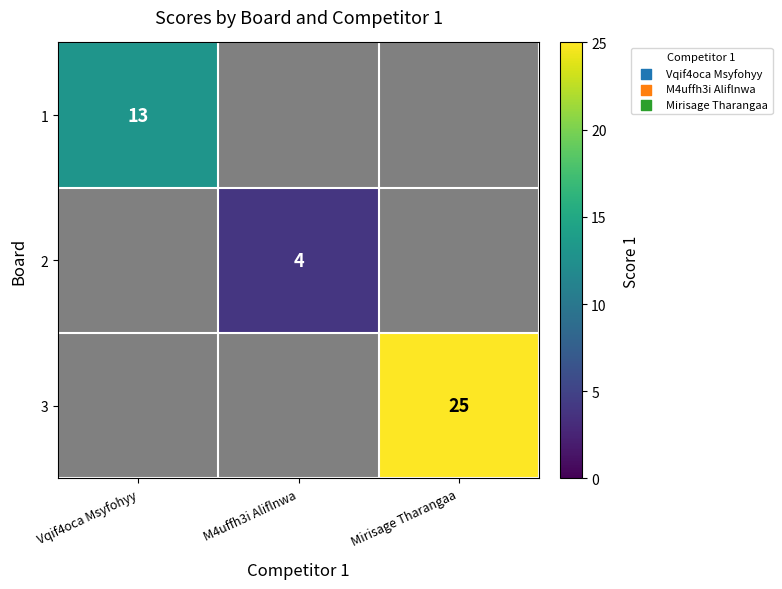

True or false: 1 has a value of 13 at Vqif4oca Msyfohyy.

True